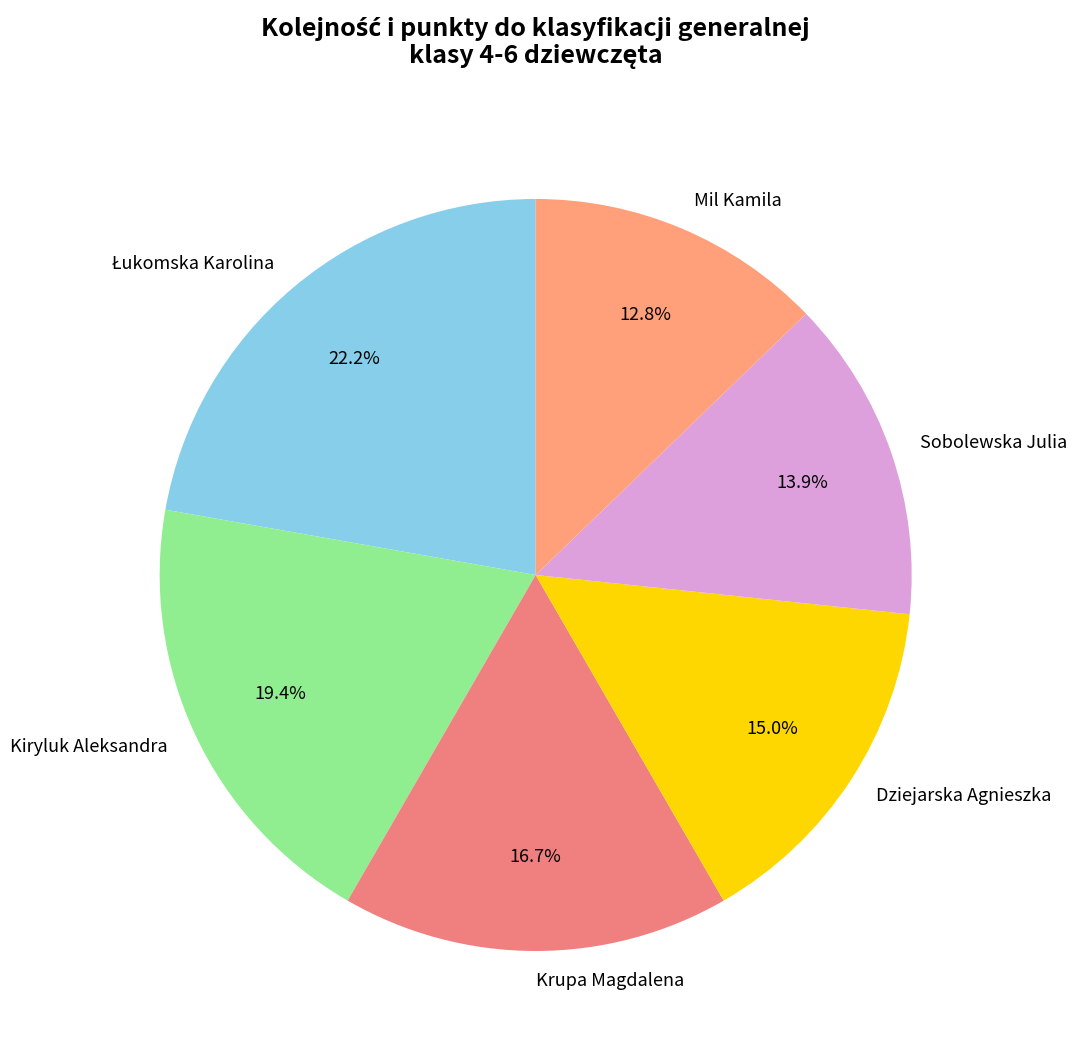

True or false: Sobolewska Julia accounts for 14% of the total.

True